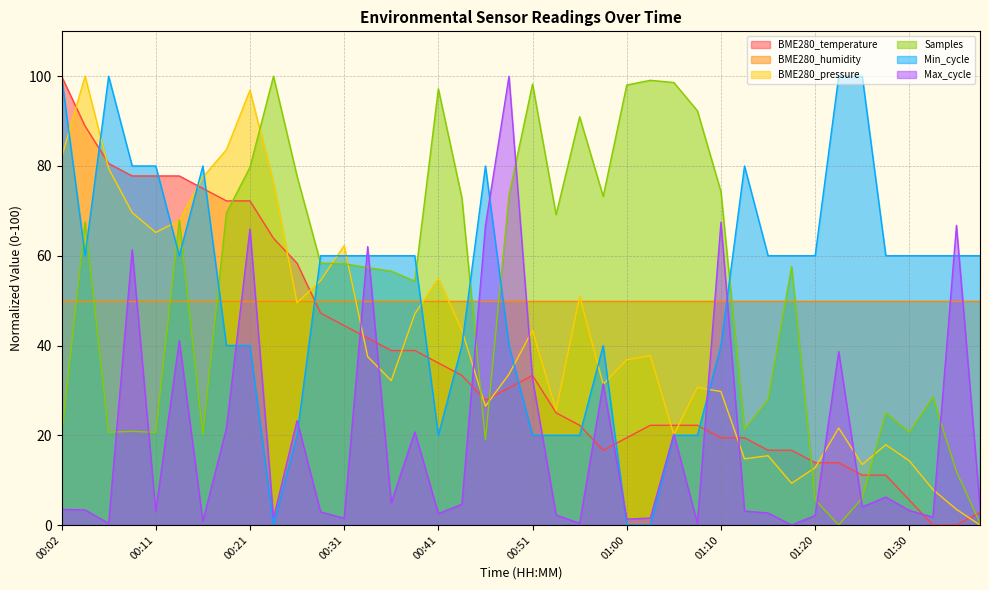

How many values in Min_cycle are above zero?

37